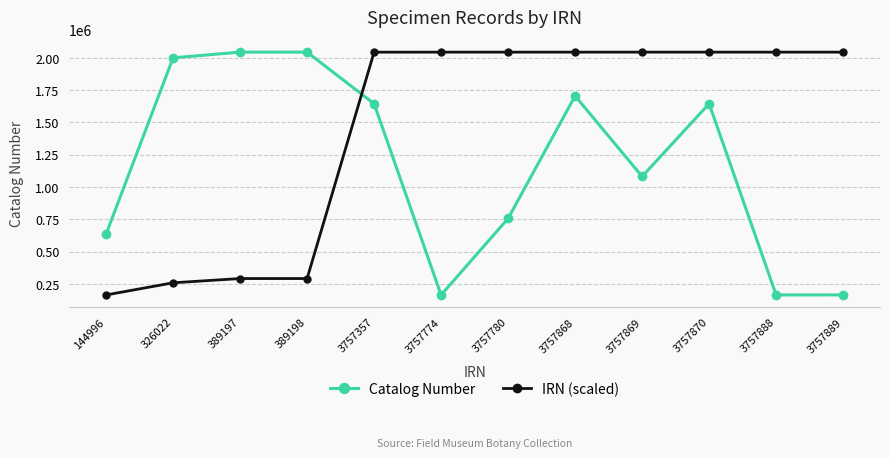

The value of IRN (scaled) at 389198 is 168424.3. True or false?

False